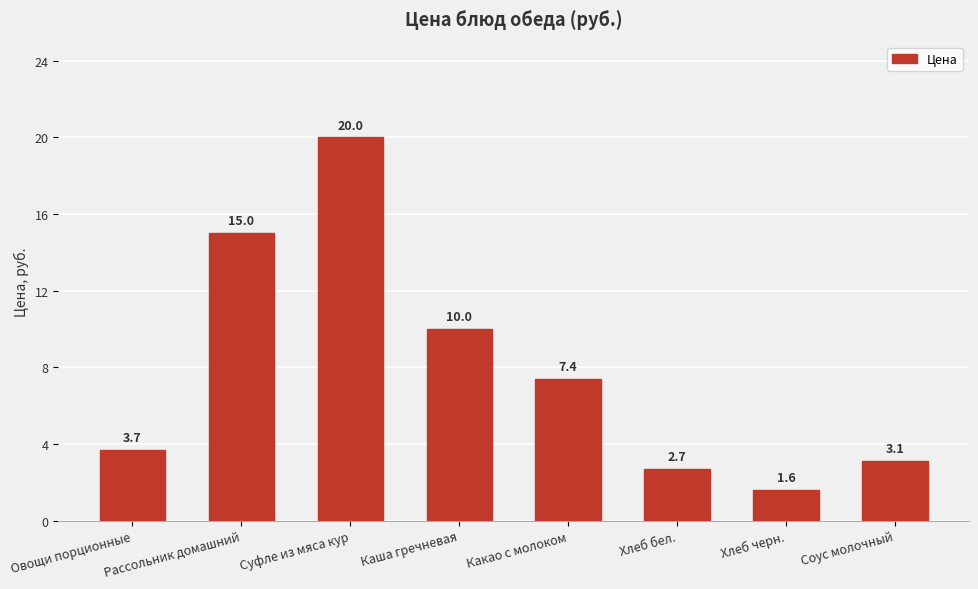

Does the chart contain any negative values?

No